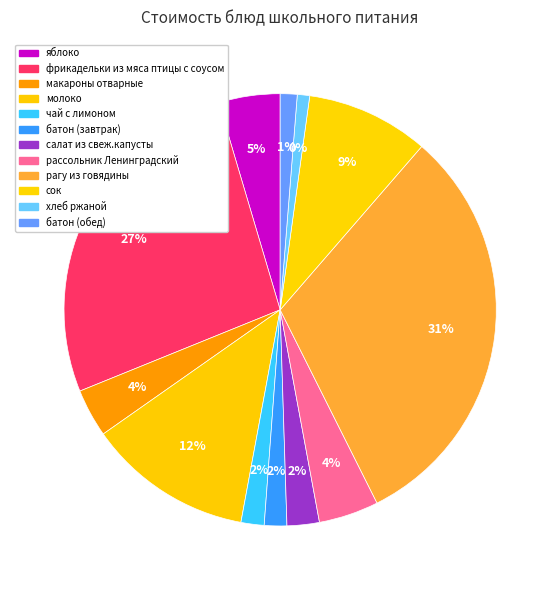

To the nearest percent, what portion does рассольник Ленинградский represent?

4%